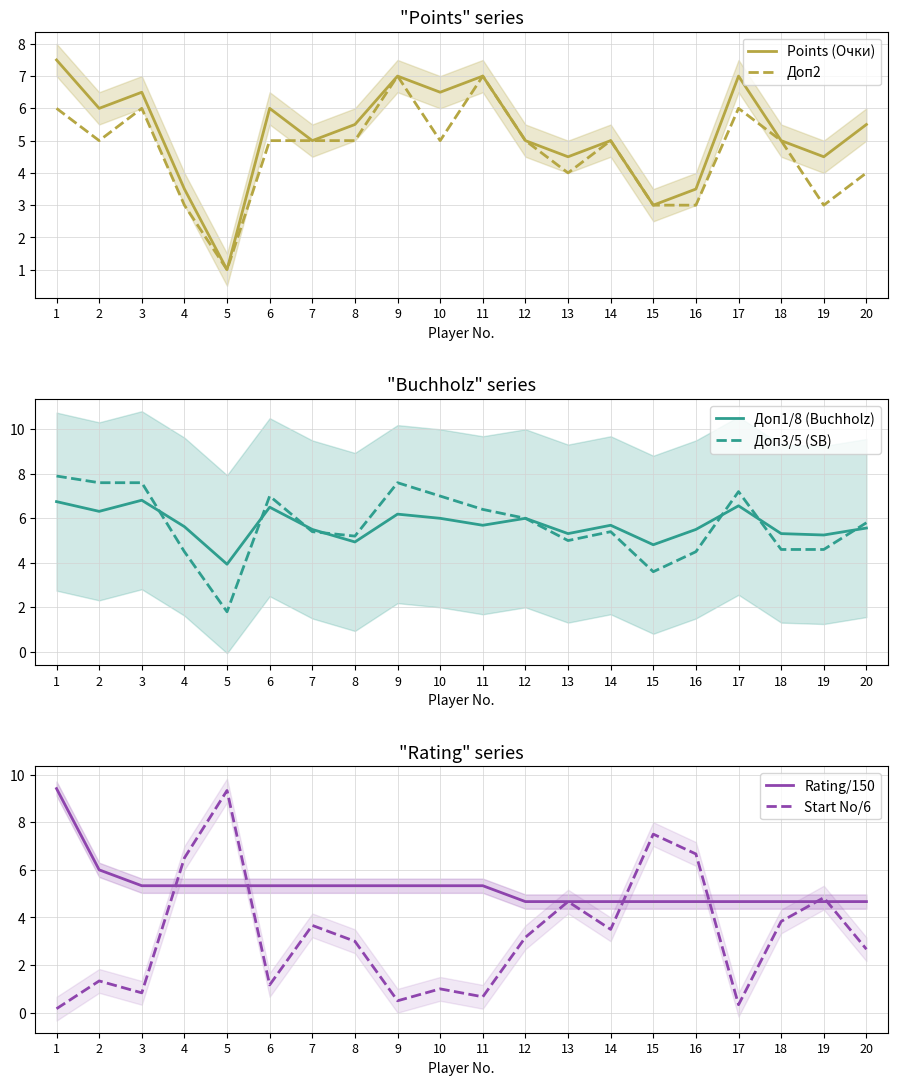

Where do Start No/6 and Доп2 first cross each other?

3 and 4